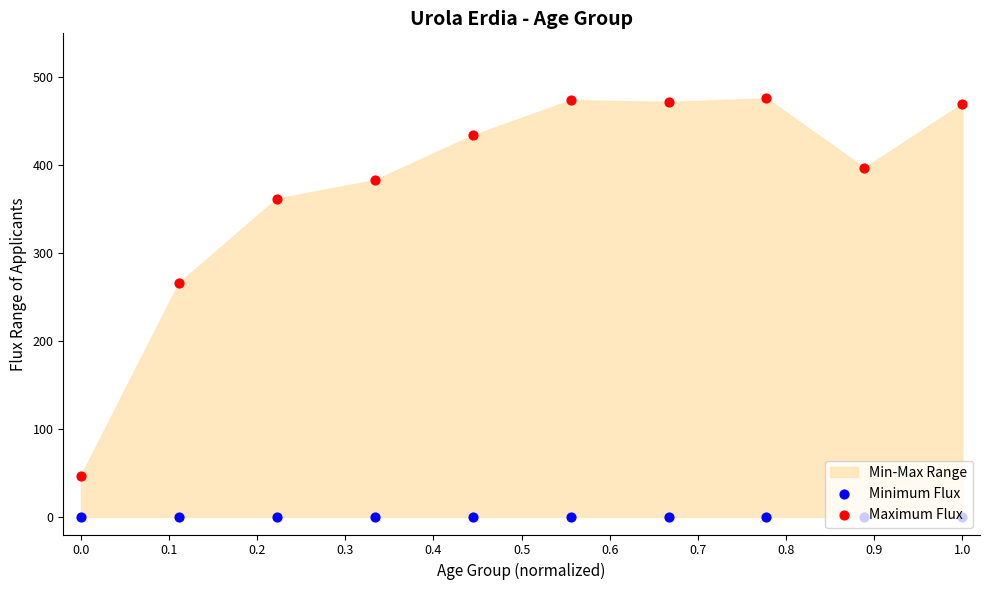

Which series has the widest spread of Y values?

Maximum Flux